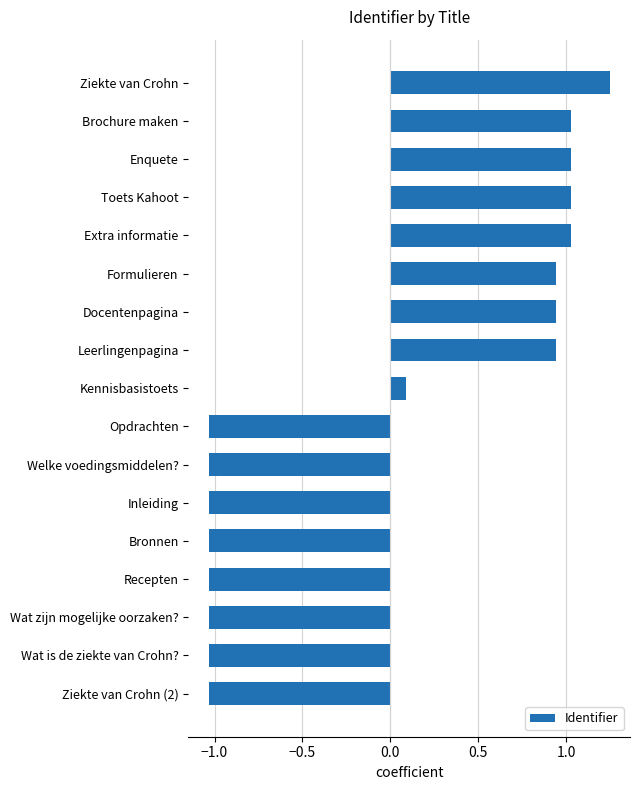

What is the difference between the maximum and second lowest values?

2.3